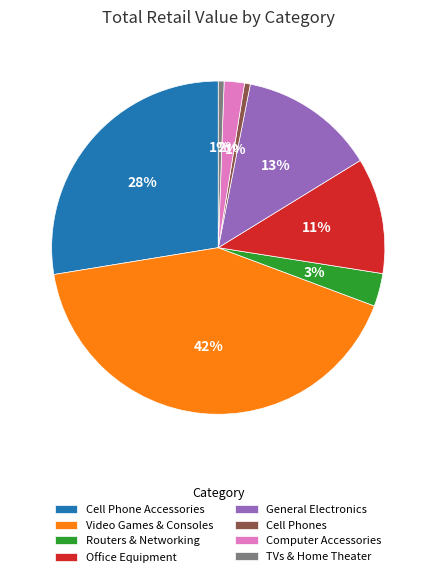

Does any single category account for the majority?

No